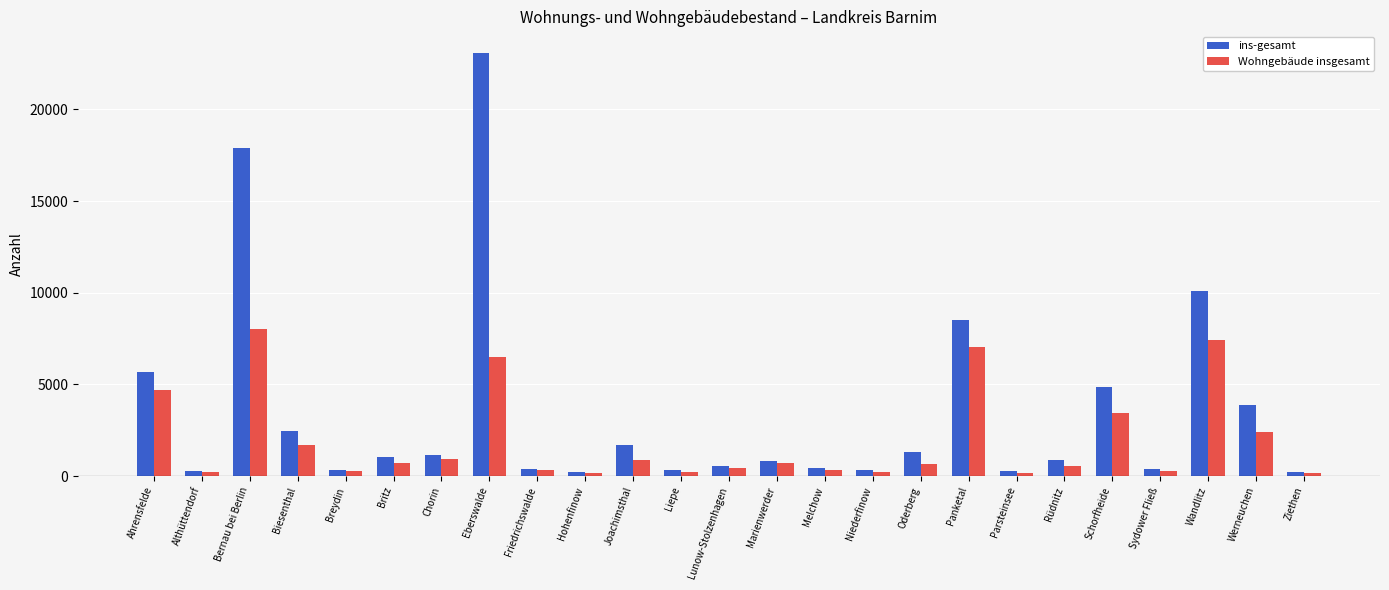

Which category has the highest value in the Wohngebäude insgesamt series?

Bernau bei Berlin